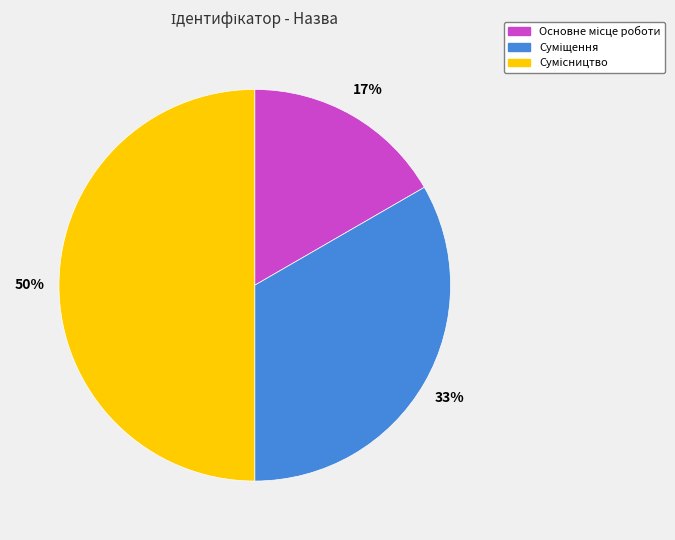

To the nearest percent, what is the average slice percentage?

33%